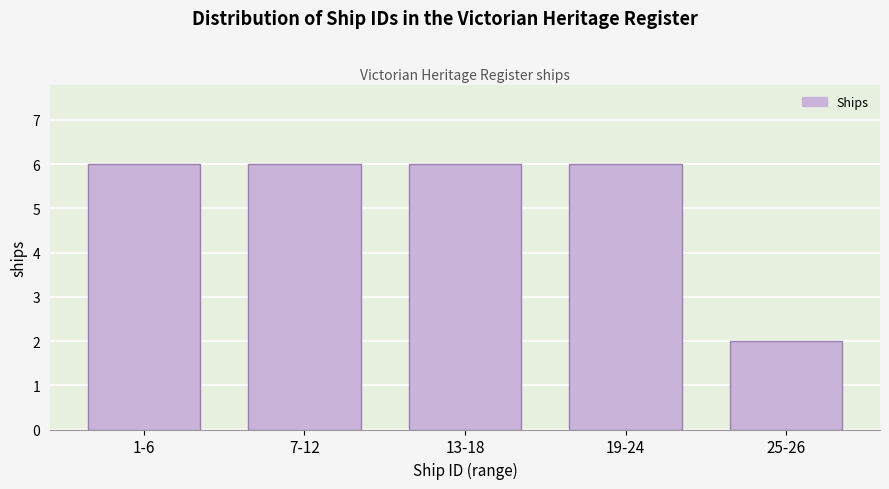

Reading left to right, transcribe all the data shown in this chart.

6	6	6	6	2